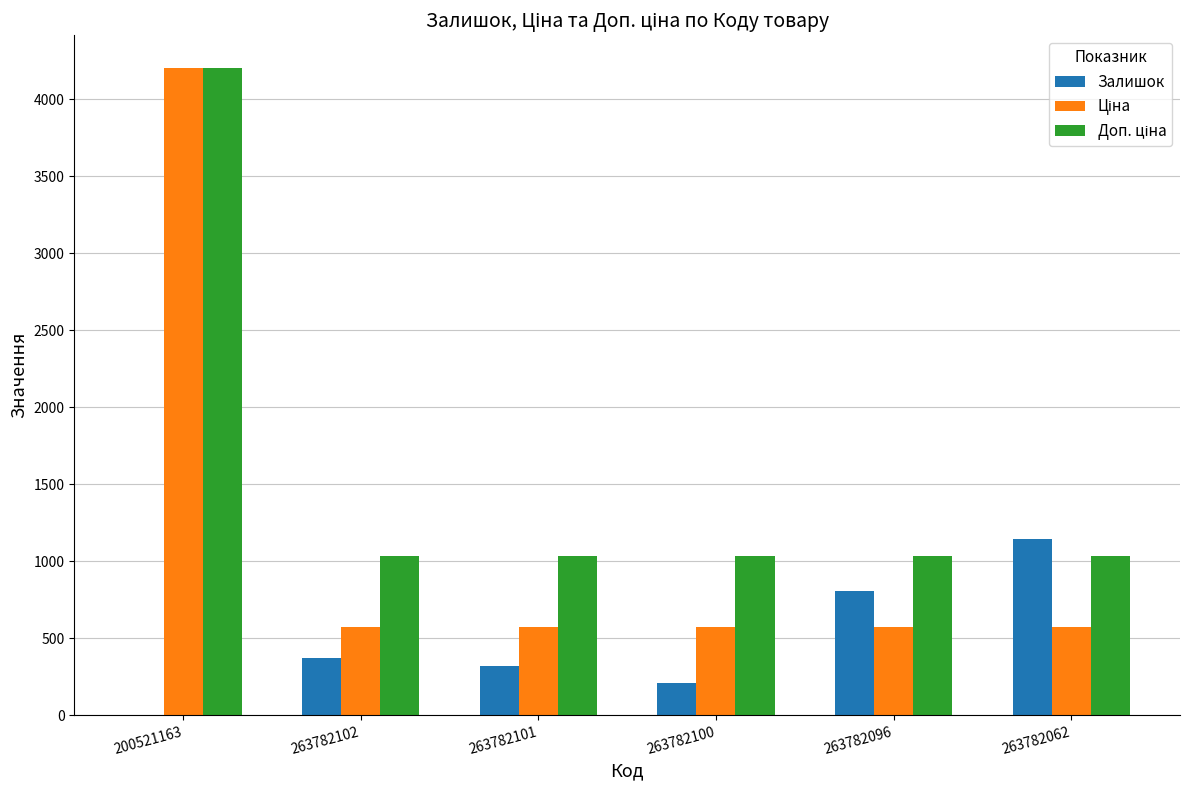

Count the Залишок values in the range 207 to 808.

4